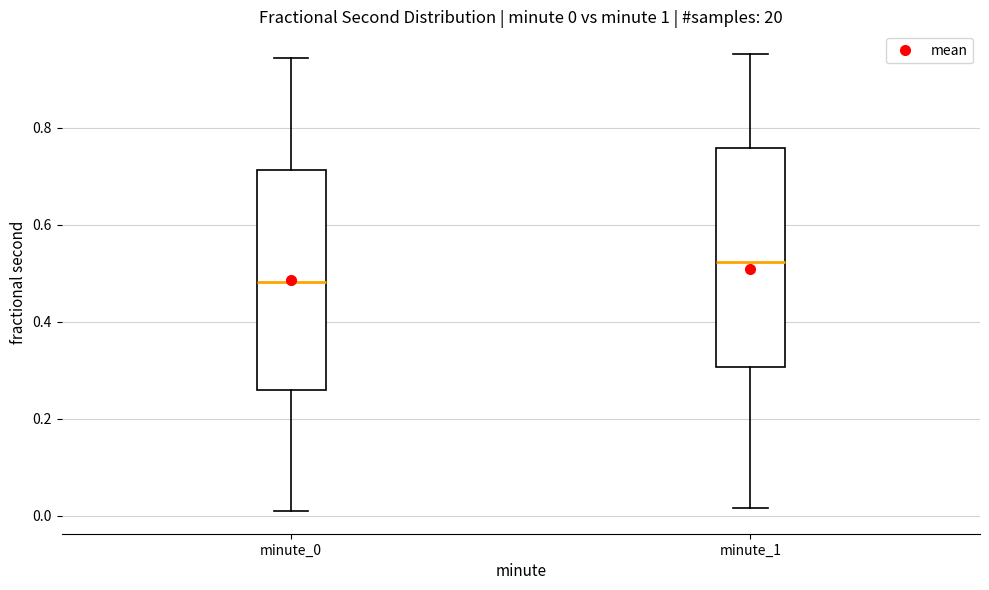

Which box has the lowest median line?

minute_0